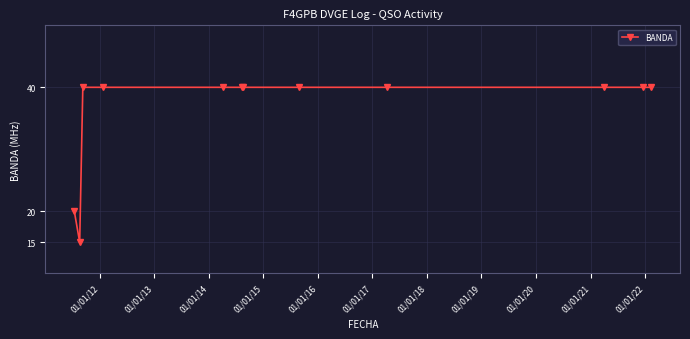

What is the maximum value shown in the chart?

40